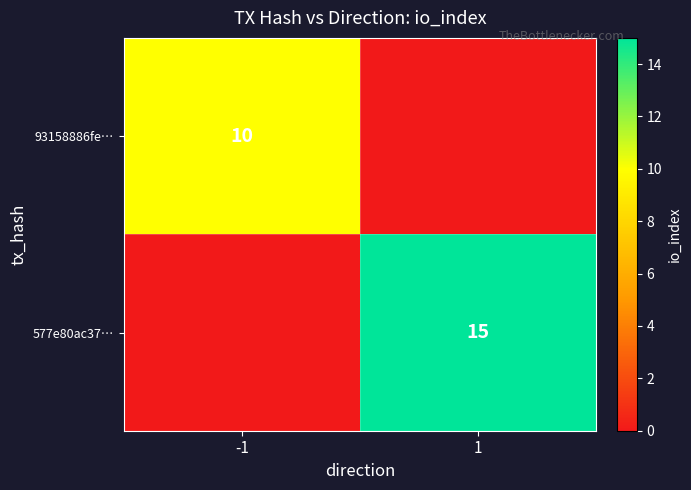

Is it true that 93158886fe… equals 10 at -1?

True